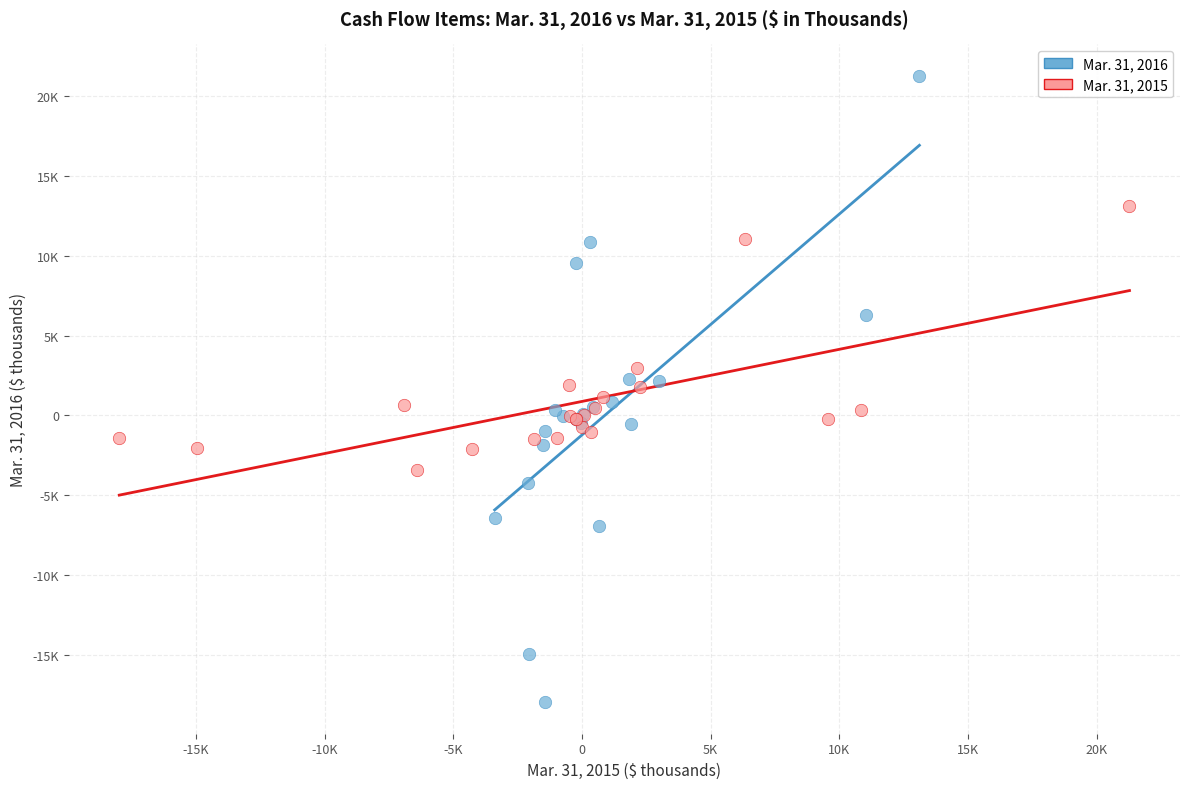

What are all the series names shown in the legend?

Mar. 31, 2016, Mar. 31, 2015